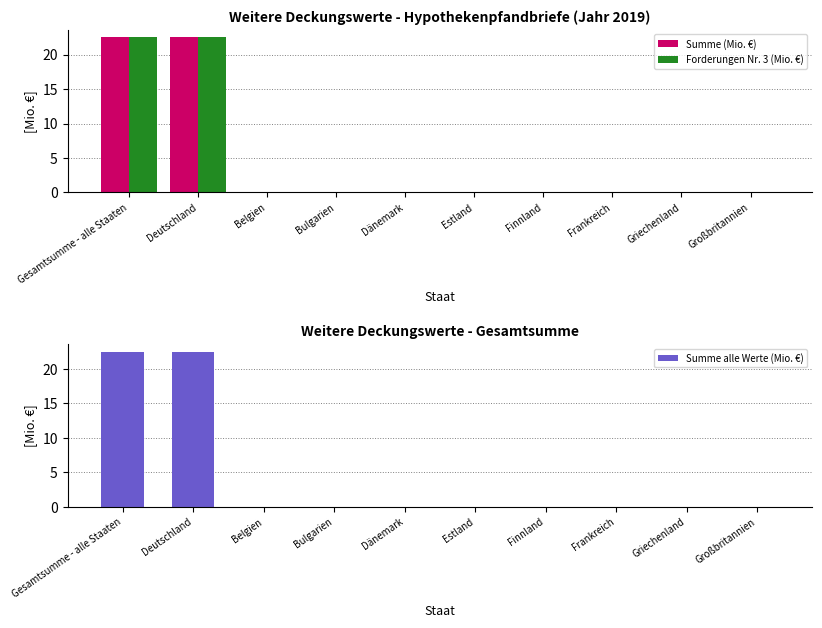

Rank the series by their maximum value, from highest to lowest.

Summe (Mio. €), Forderungen Nr. 3 (Mio. €), Summe alle Werte (Mio. €)